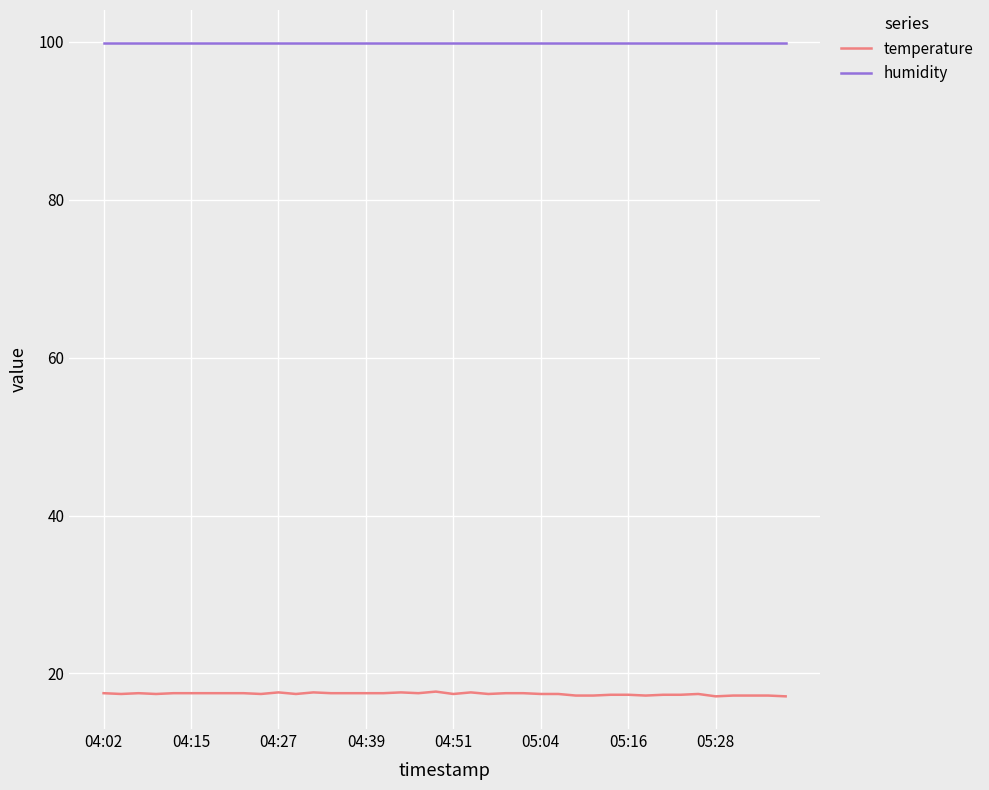

Does the chart display data point markers on the line(s)?

No